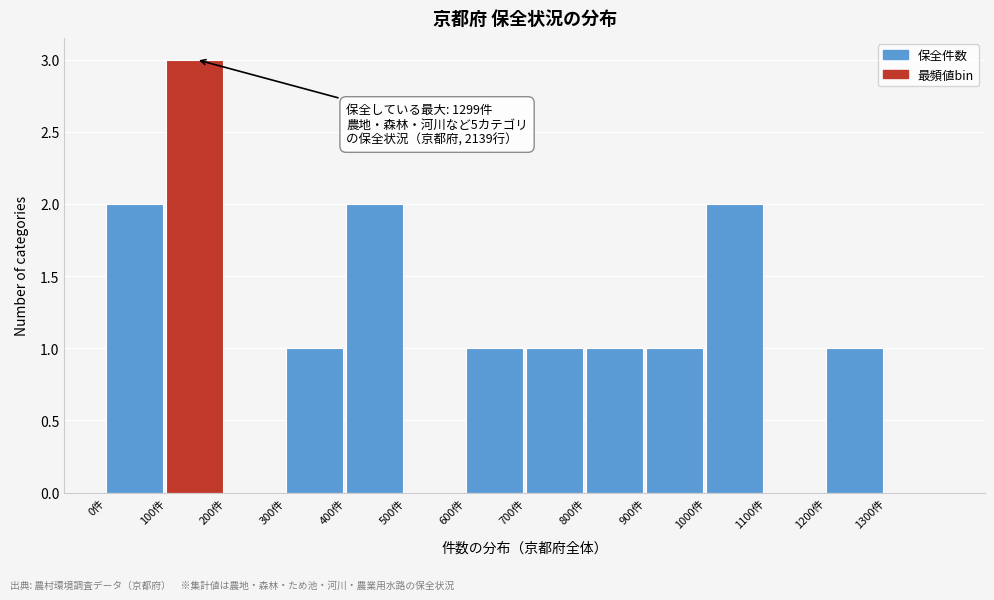

Over which range of the x-axis is the bar tallest?

100 to 200